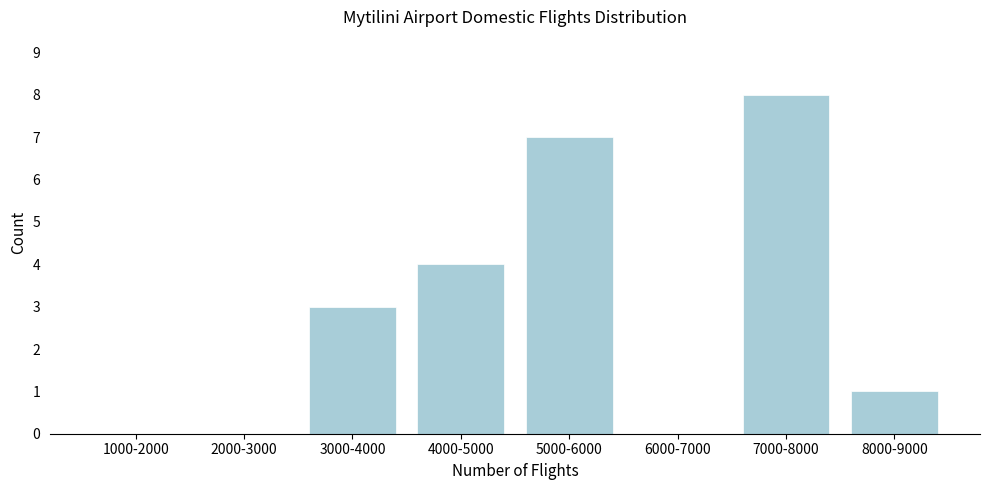

Reading right to left, extract all data points from this chart.

8000-9000=1	7000-8000=8	6000-7000=0	5000-6000=7	4000-5000=4	3000-4000=3	2000-3000=0	1000-2000=0